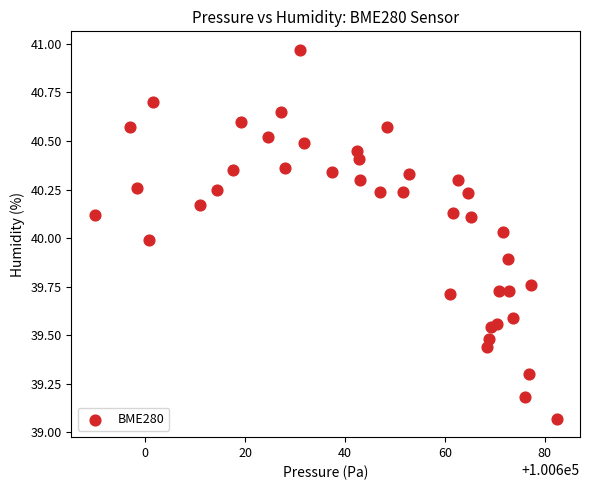

What is the range of Y values (max minus min)?

1.9